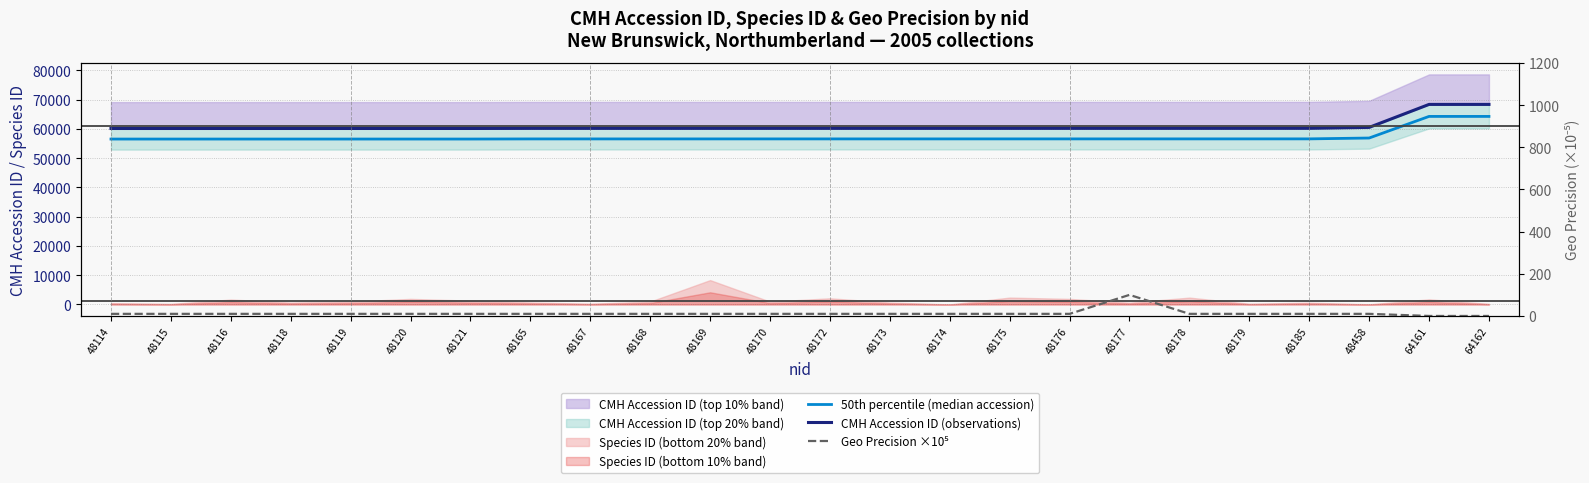

Which category has the lowest value across all series?

64161